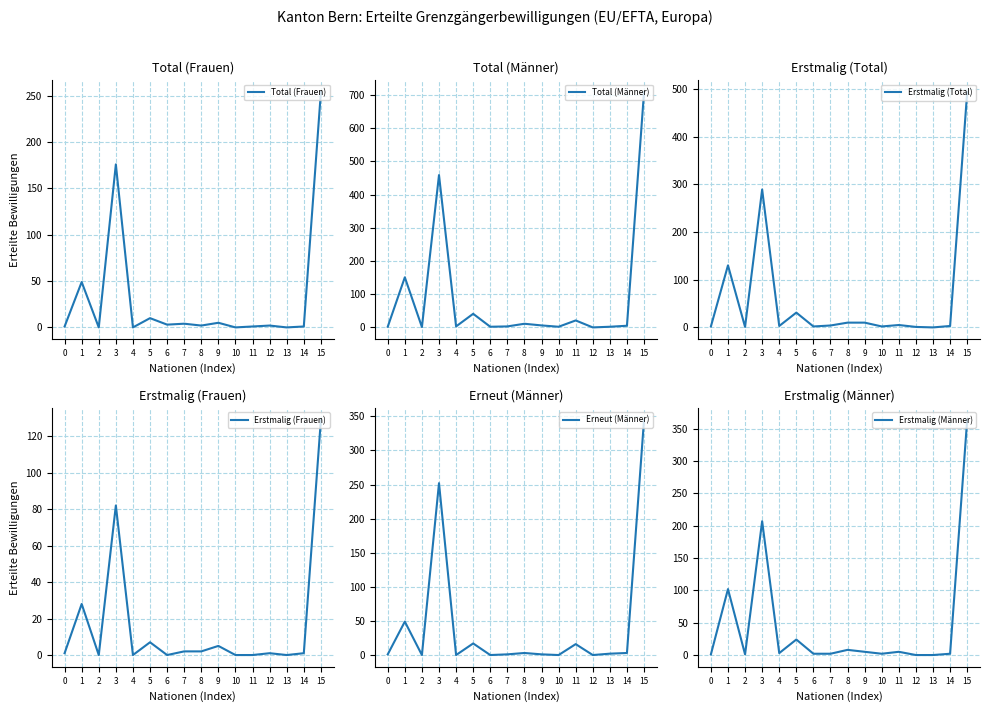

Which has a higher value, 4 or 14?

14